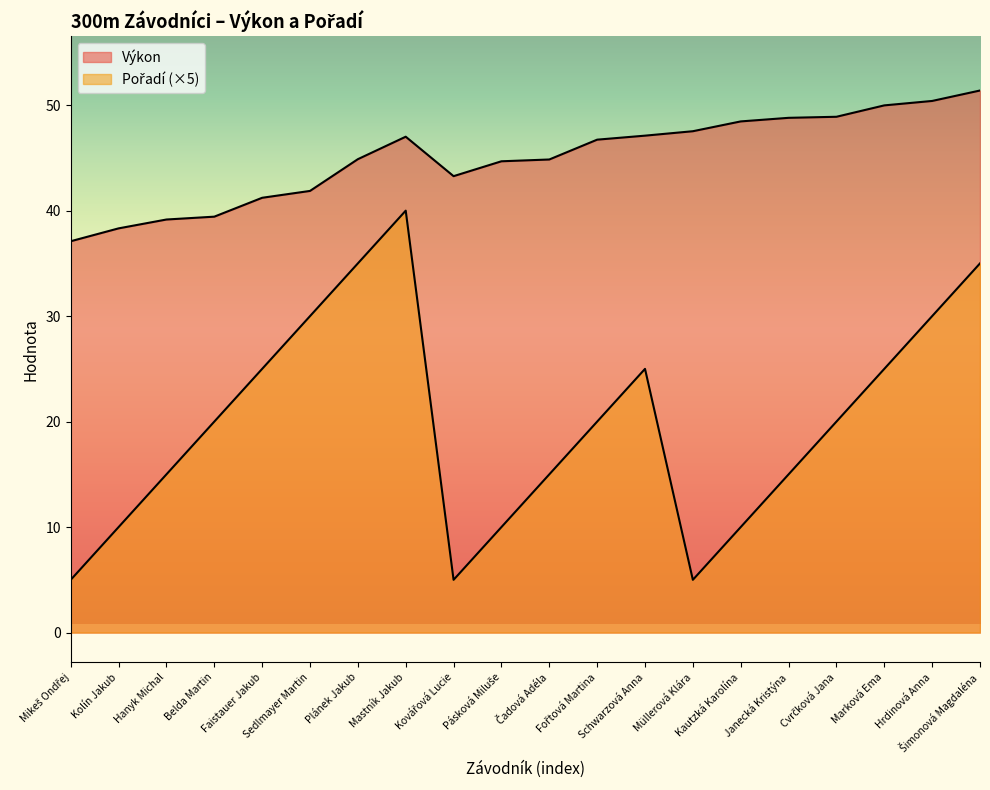

What is the approximate value of Pořadí at Hrdinová Anna?

30.0